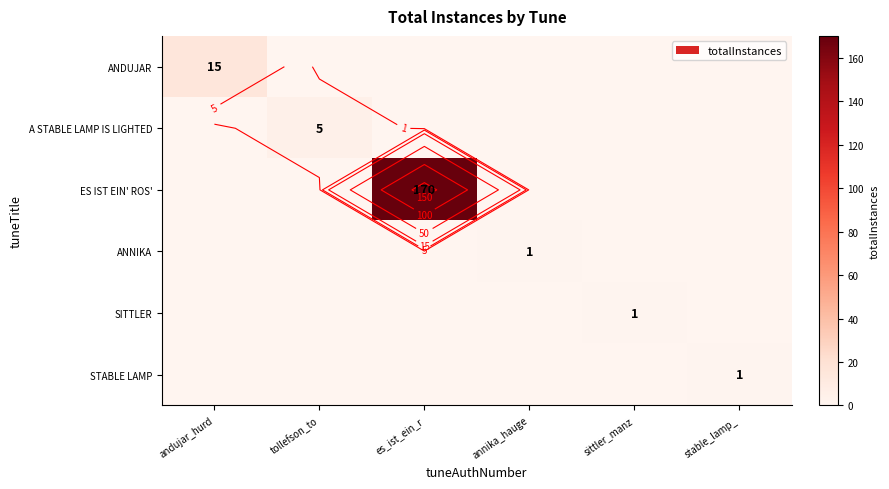

List the labels in order of ANNIKA value, smallest first.

andujar_hurd, tollefson_to, es_ist_ein_r, sittler_manz, stable_lamp_, annika_hauge